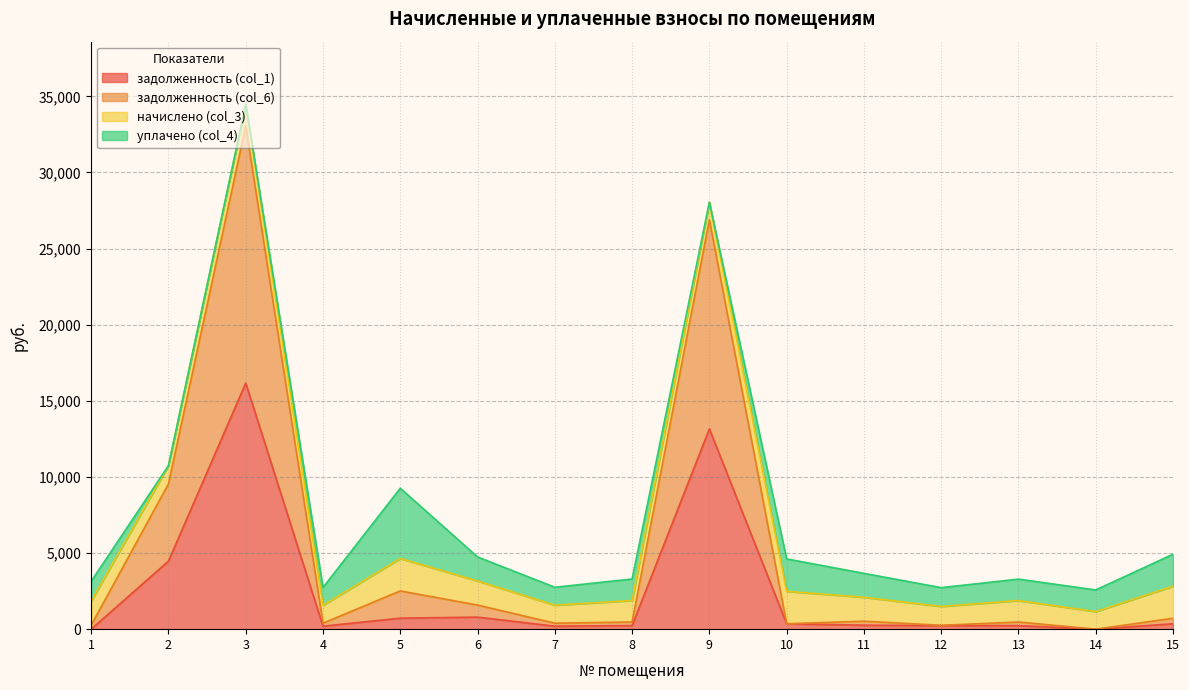

At which category is the sum across all series the highest?

3